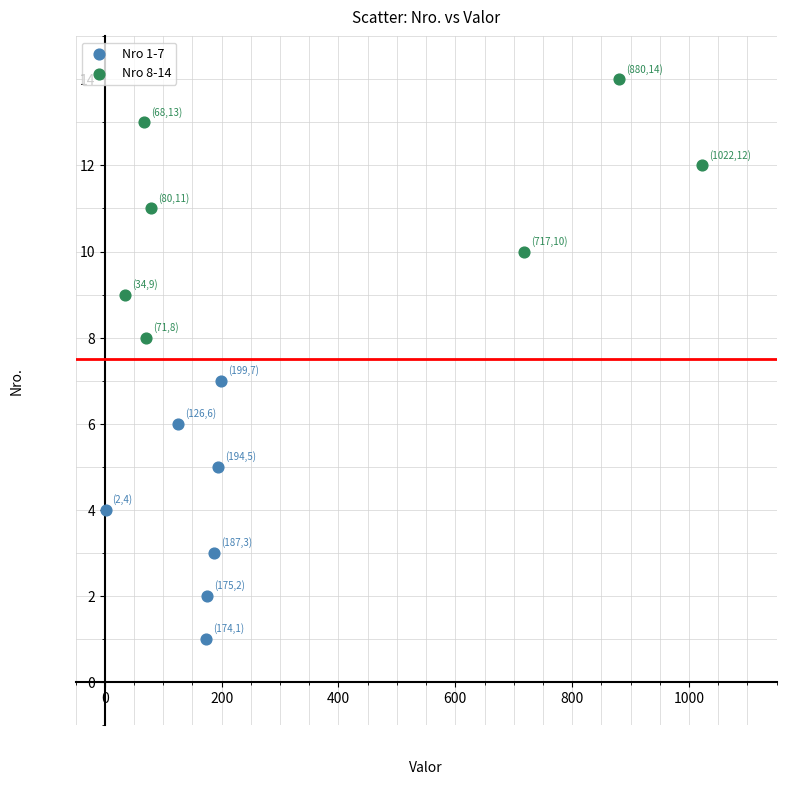

Which series contains the lowest Y value?

Nro 1-7